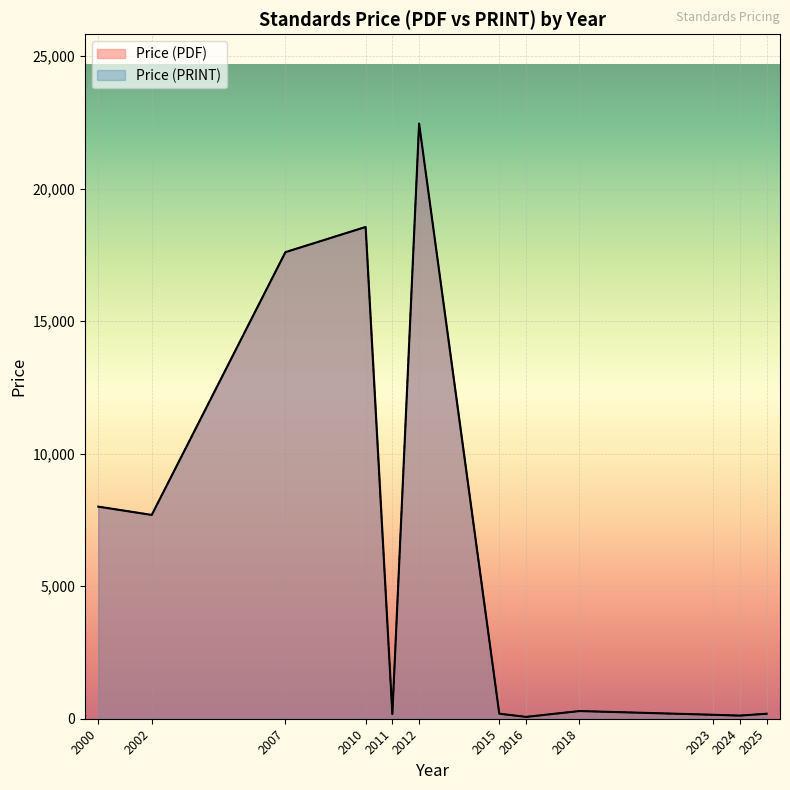

True or false: Price (PDF) and Price (PRINT) intersect in this chart.

False